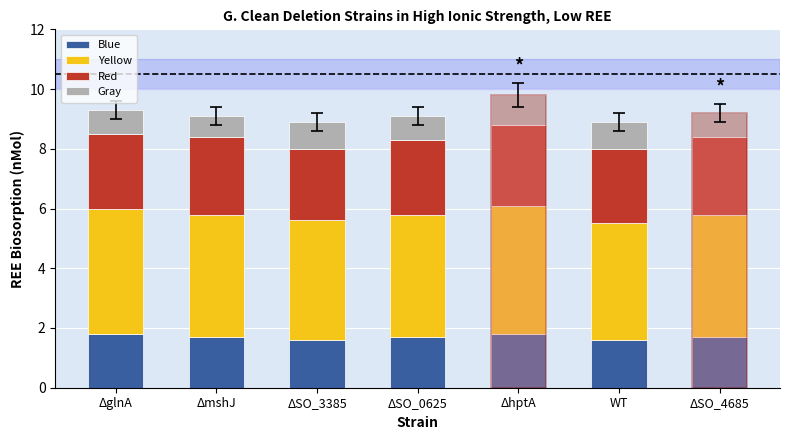

How many values in the Yellow series are below 4?

1